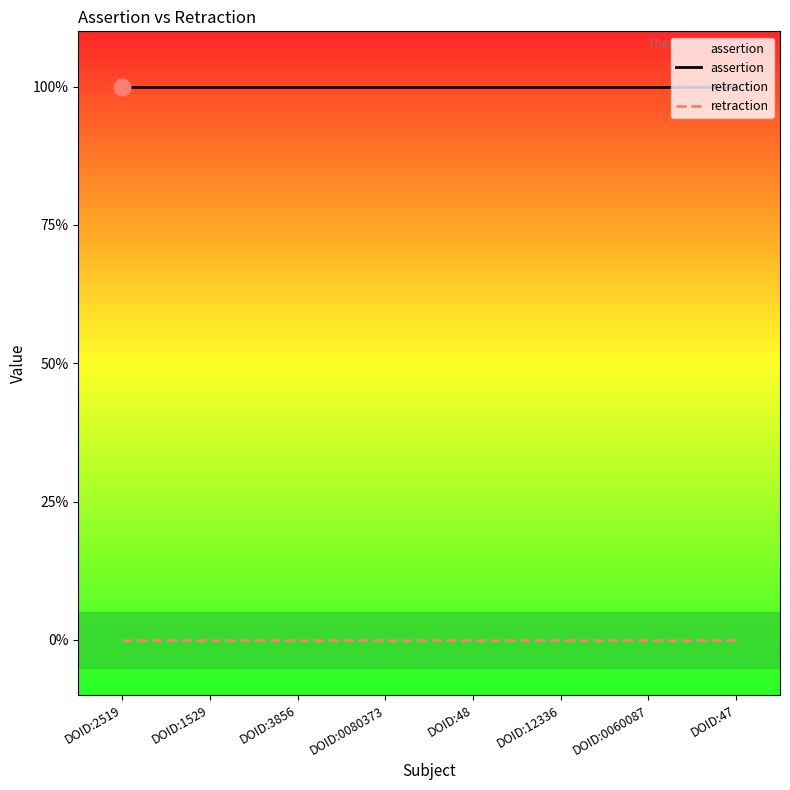

Reading left to right, list all the values displayed in this chart.

assertion: 1	1	1	1	1	1	1	1
retraction: 0	0	0	0	0	0	0	0